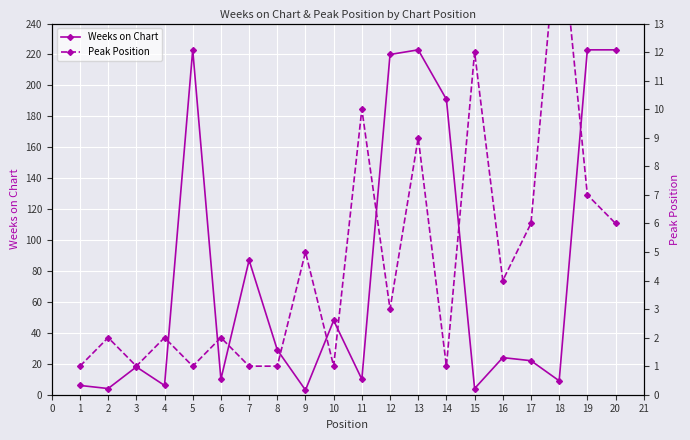

Where is the first local minimum for Weeks on Chart?

2